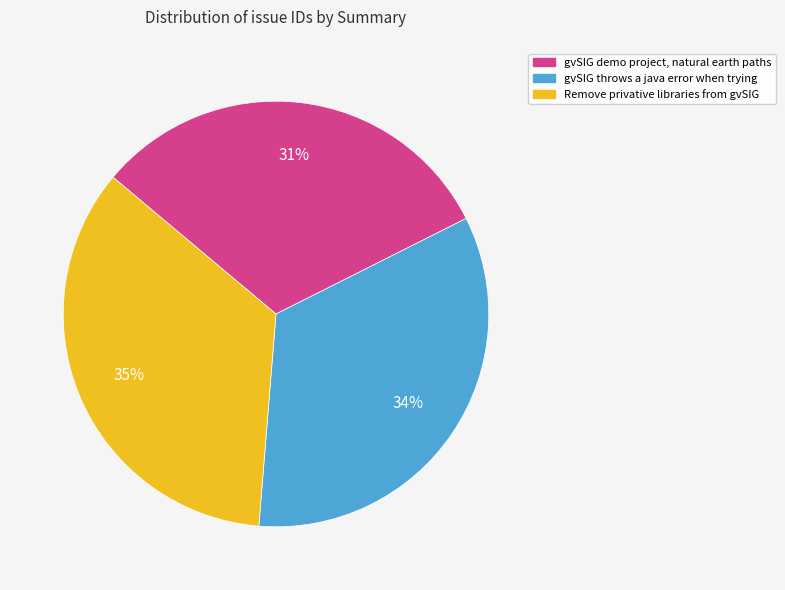

What percentage is the gvSIG demo project, natural earth paths slice, to the nearest percent?

31%